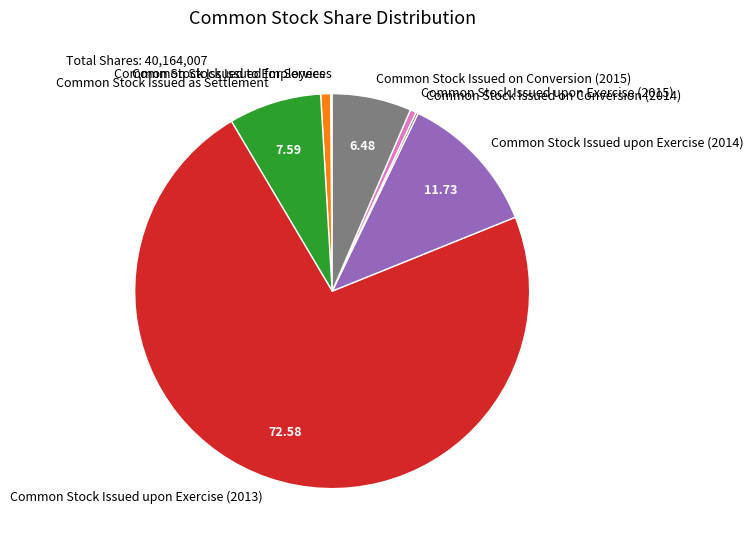

Approximately how many times larger is the value at Common Stock Issued as Settlement compared to Common Stock Issued upon Exercise (2014)?

0.6